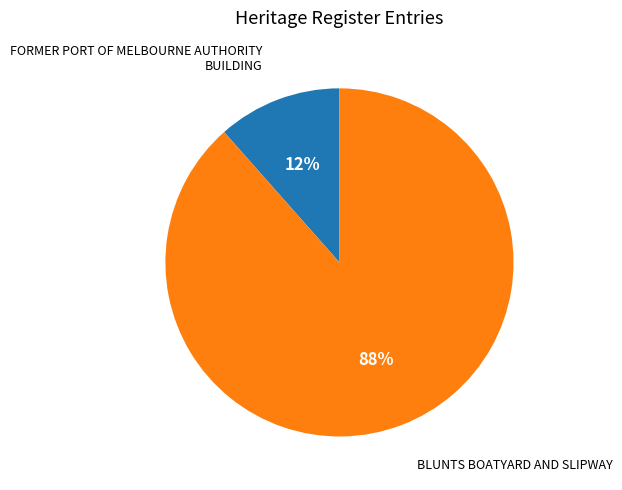

To the nearest percent, what is the average slice percentage?

50%